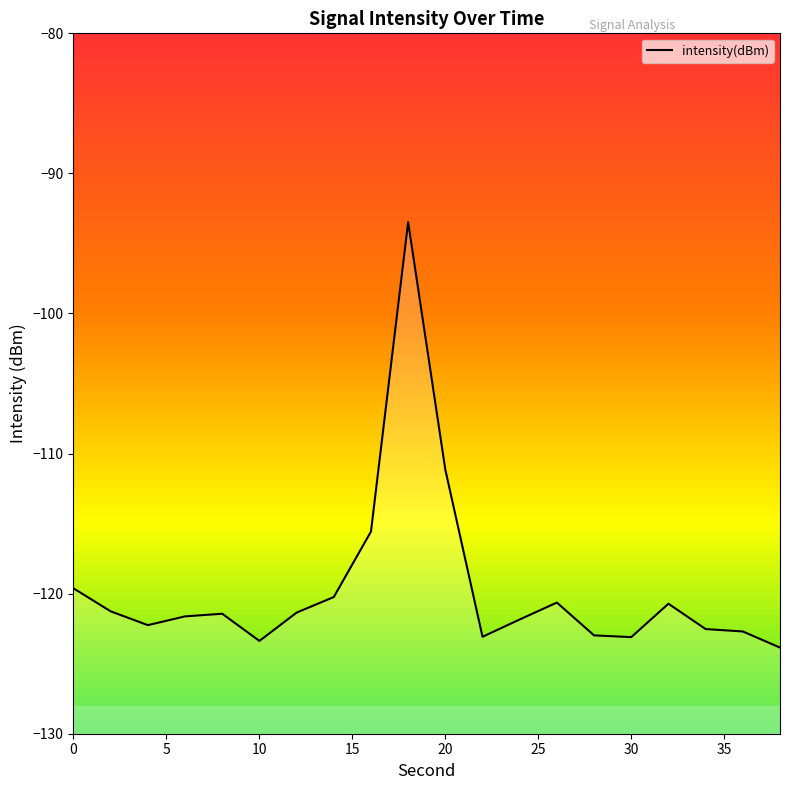

What is the difference between the second highest and second lowest values?

12.2